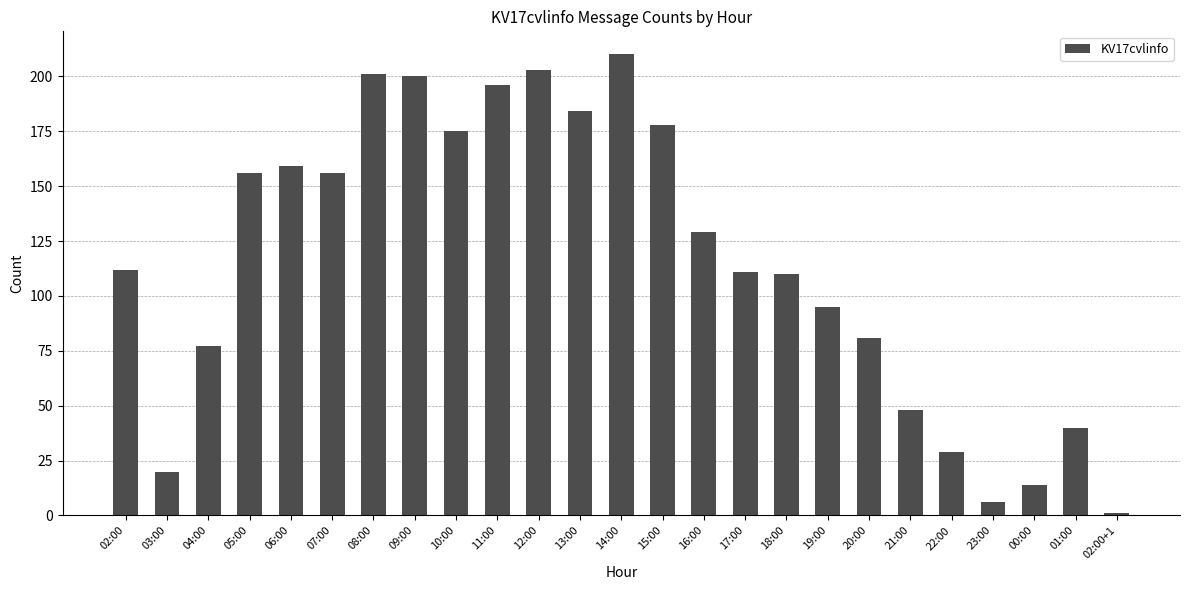

Reading left to right, list all the values displayed in this chart.

02:00=112	03:00=20	04:00=77	05:00=156	06:00=159	07:00=156	08:00=201	09:00=200	10:00=175	11:00=196	12:00=203	13:00=184	14:00=210	15:00=178	16:00=129	17:00=111	18:00=110	19:00=95	20:00=81	21:00=48	22:00=29	23:00=6	00:00=14	01:00=40	02:00+1=1